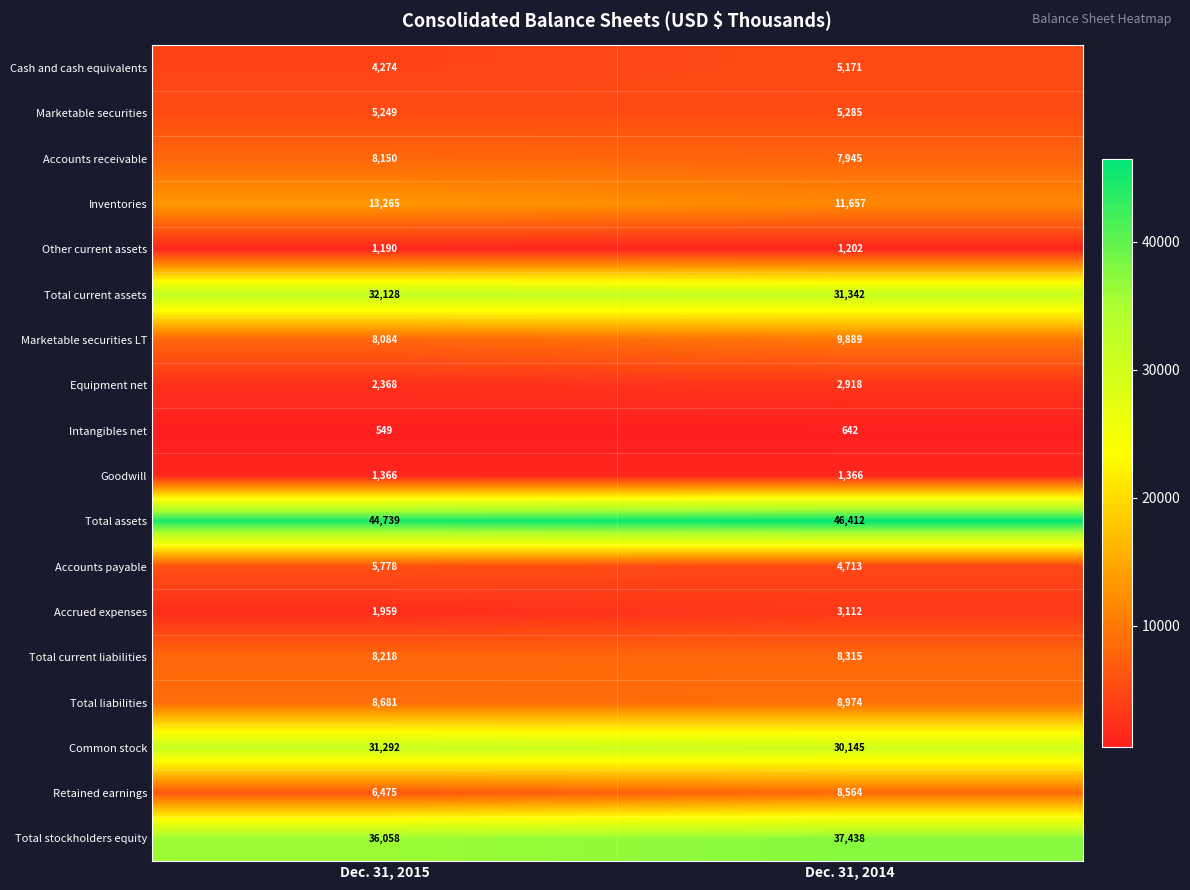

Is it true that Total liabilities equals 8974 at Dec. 31, 2014?

True